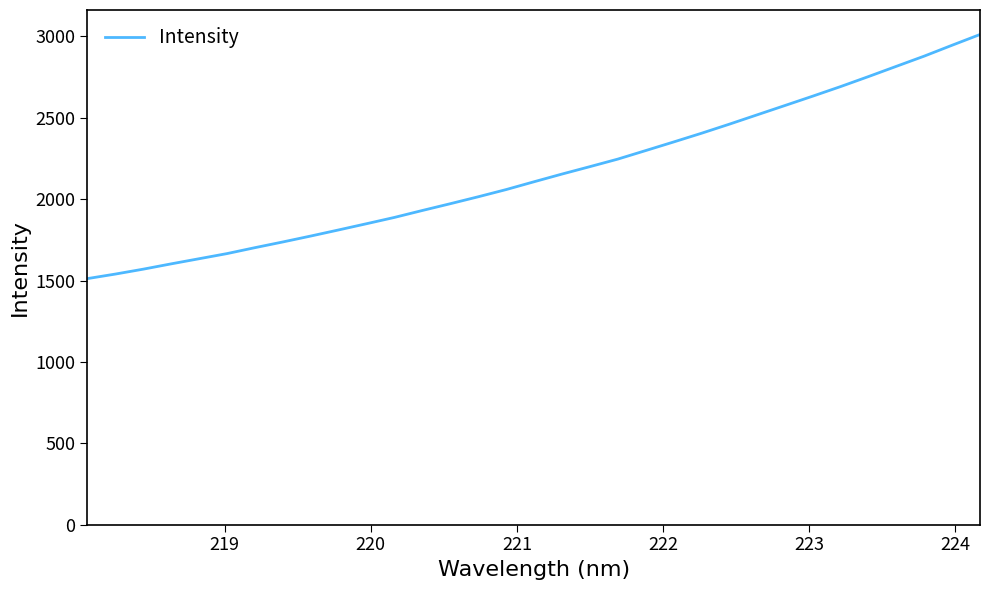

What is the smallest value displayed?

1512.0